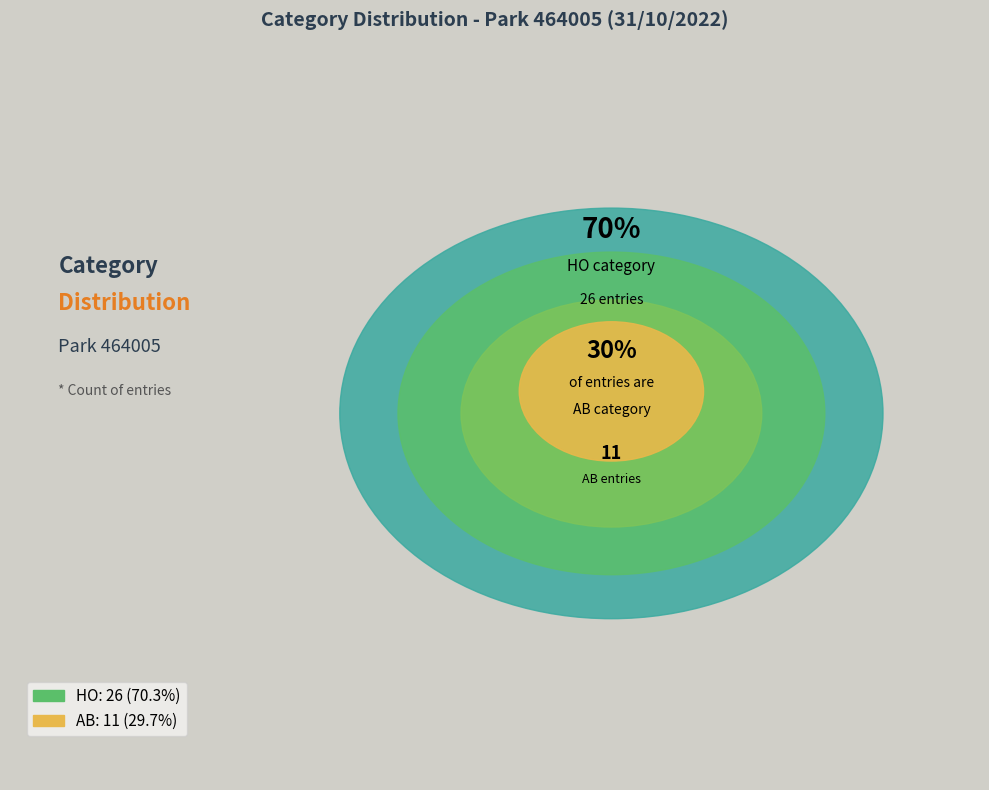

Rank the categories by value from lowest to highest.

AB, HO